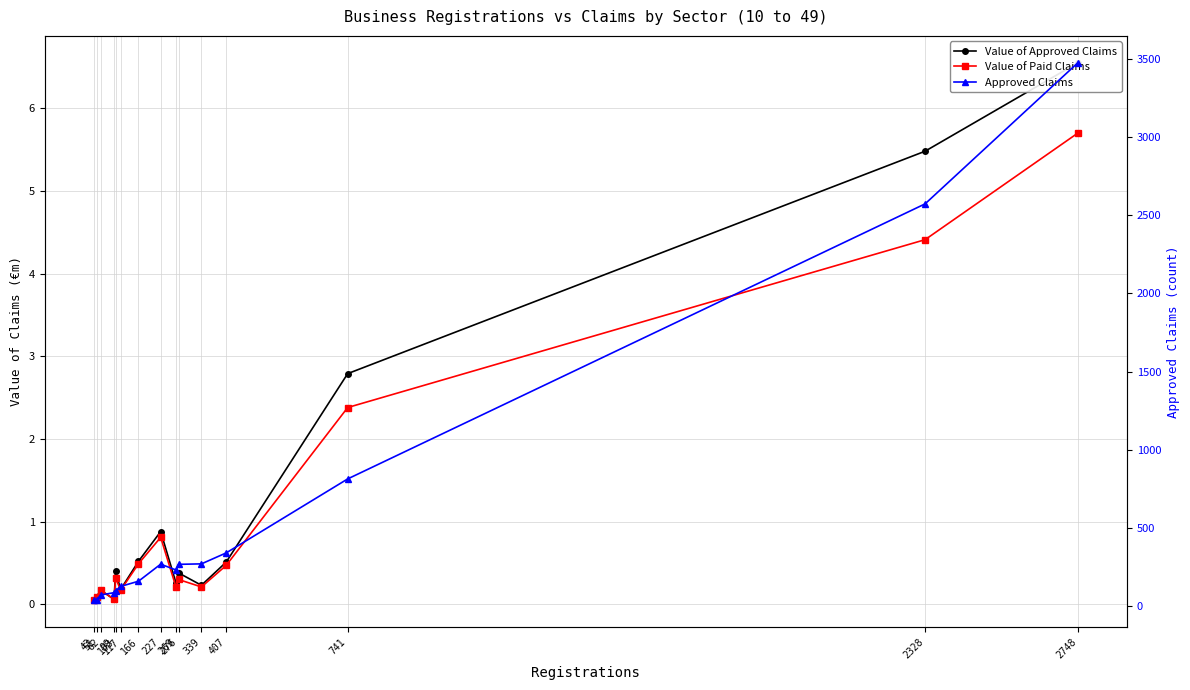

How many interior local peaks does the Approved Claims series have?

1